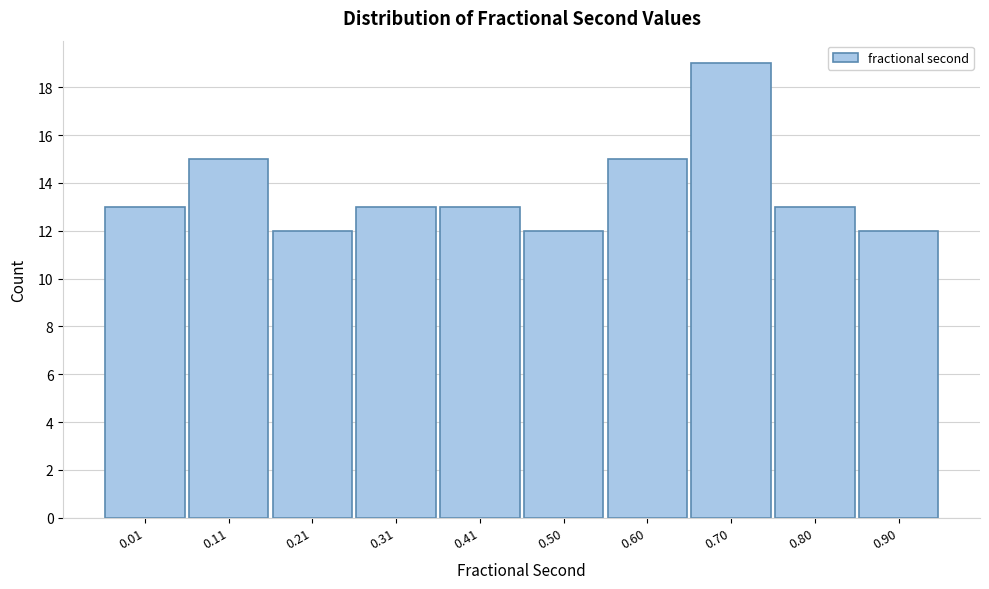

Reading right to left, what are all the values shown in this chart?

12	13	19	15	12	13	13	12	15	13